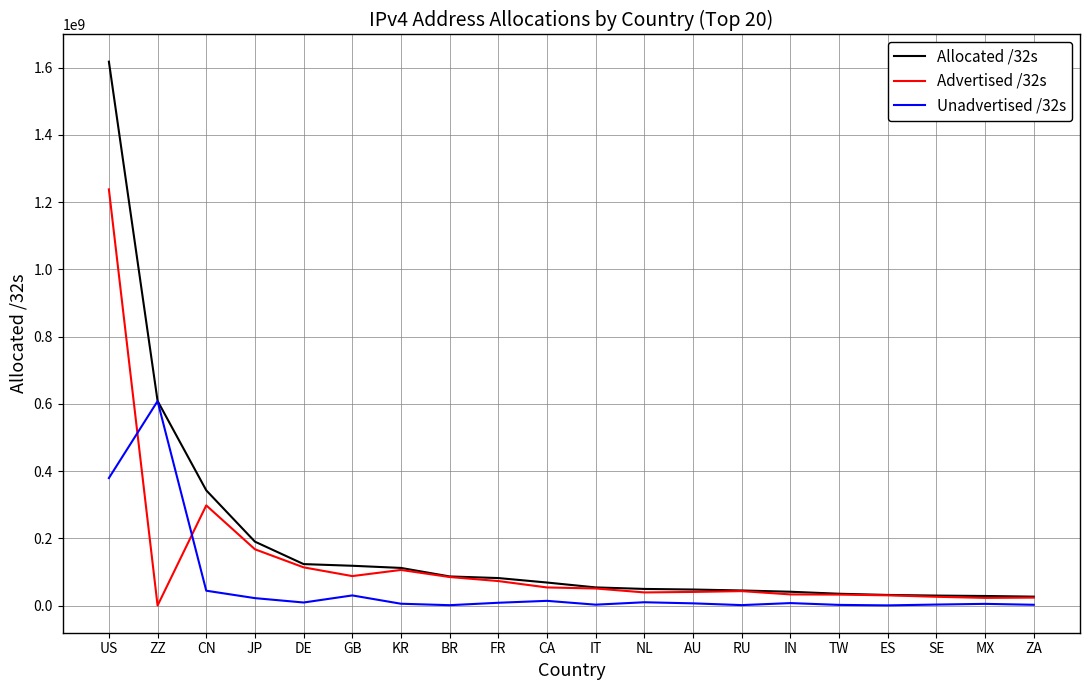

Which category has the highest value in the Advertised /32s series?

US